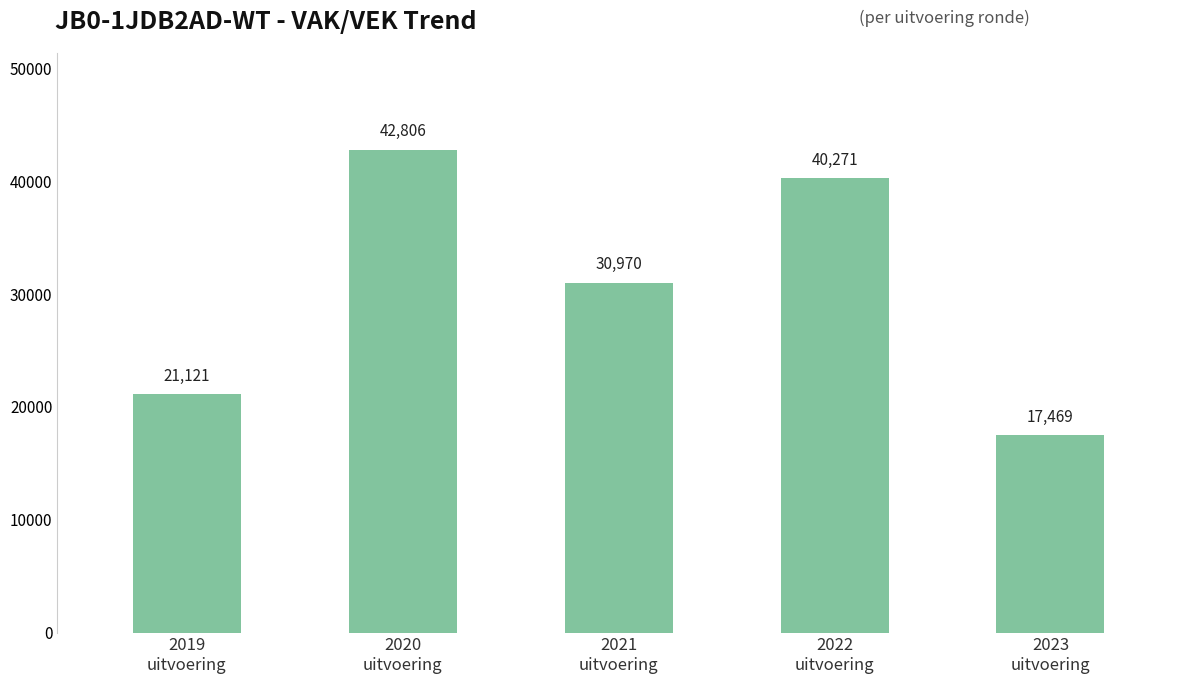

What is the label of the 3rd bar from the left?

2021
uitvoering